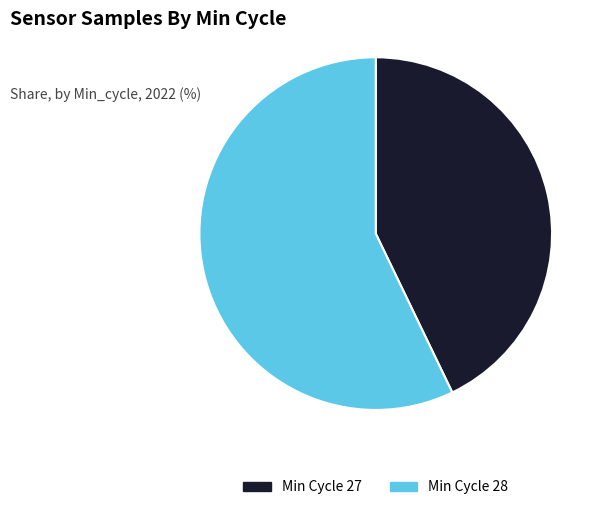

True or false: Min Cycle 28 accounts for 44% of the total.

False